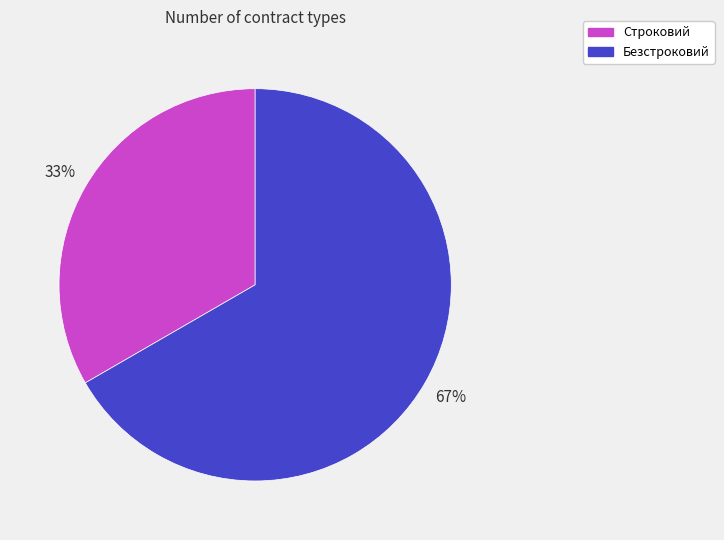

How many slices are in this pie chart?

2